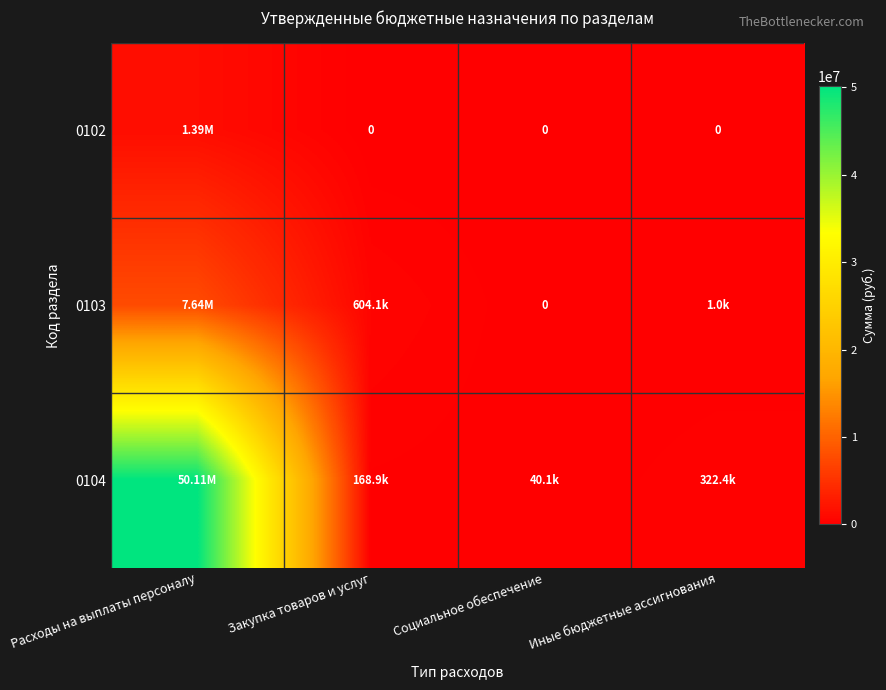

What is the greatest value displayed?

50109873.5